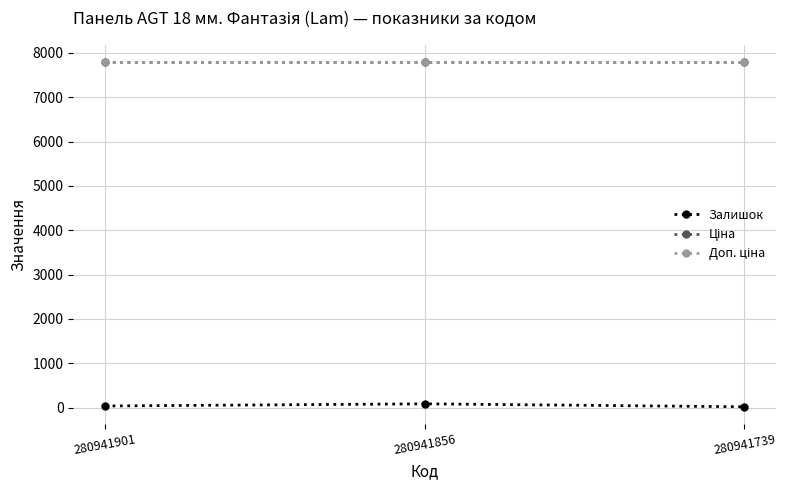

Between 280941856 and 280941901, which is larger?

280941856